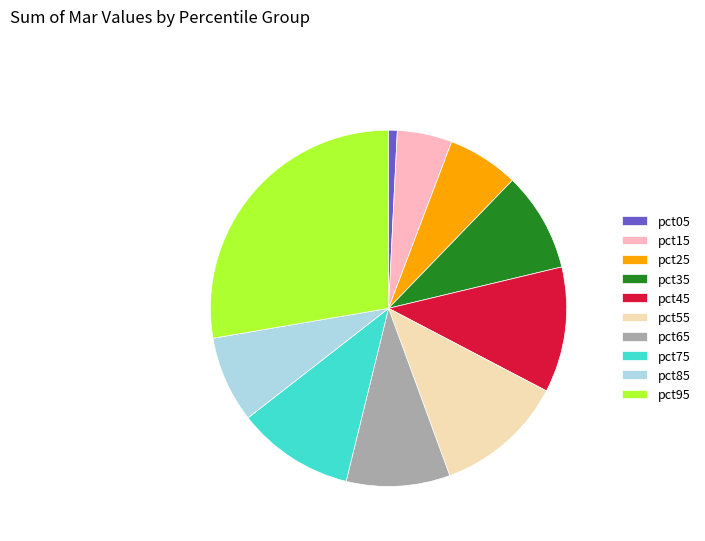

The pct45 slice represents 11% of the pie. True or false?

True